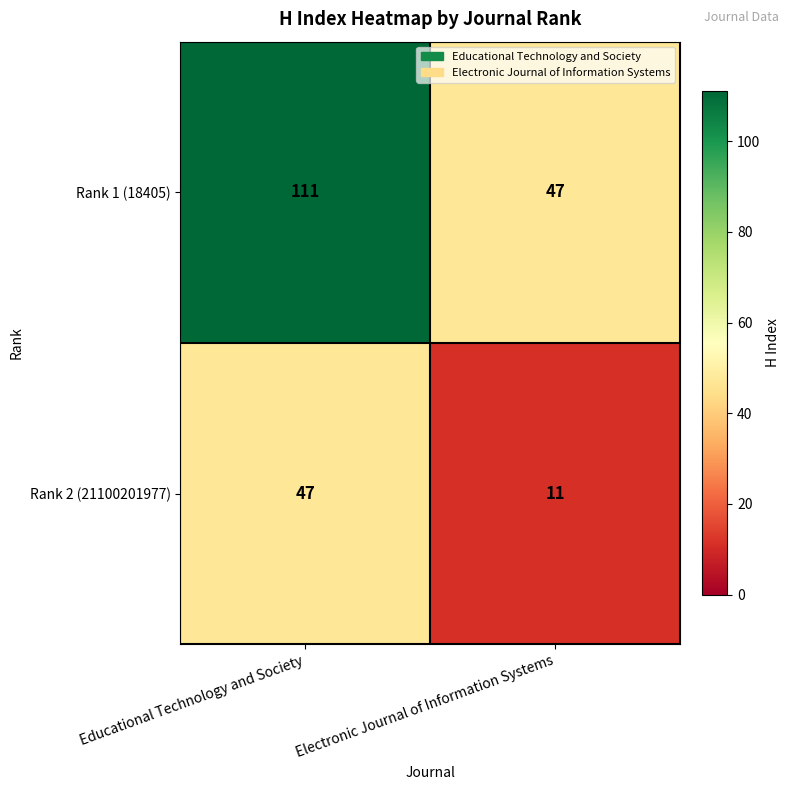

What is the difference between the maximum and minimum values in the Rank 2 (21100201977) series?

36